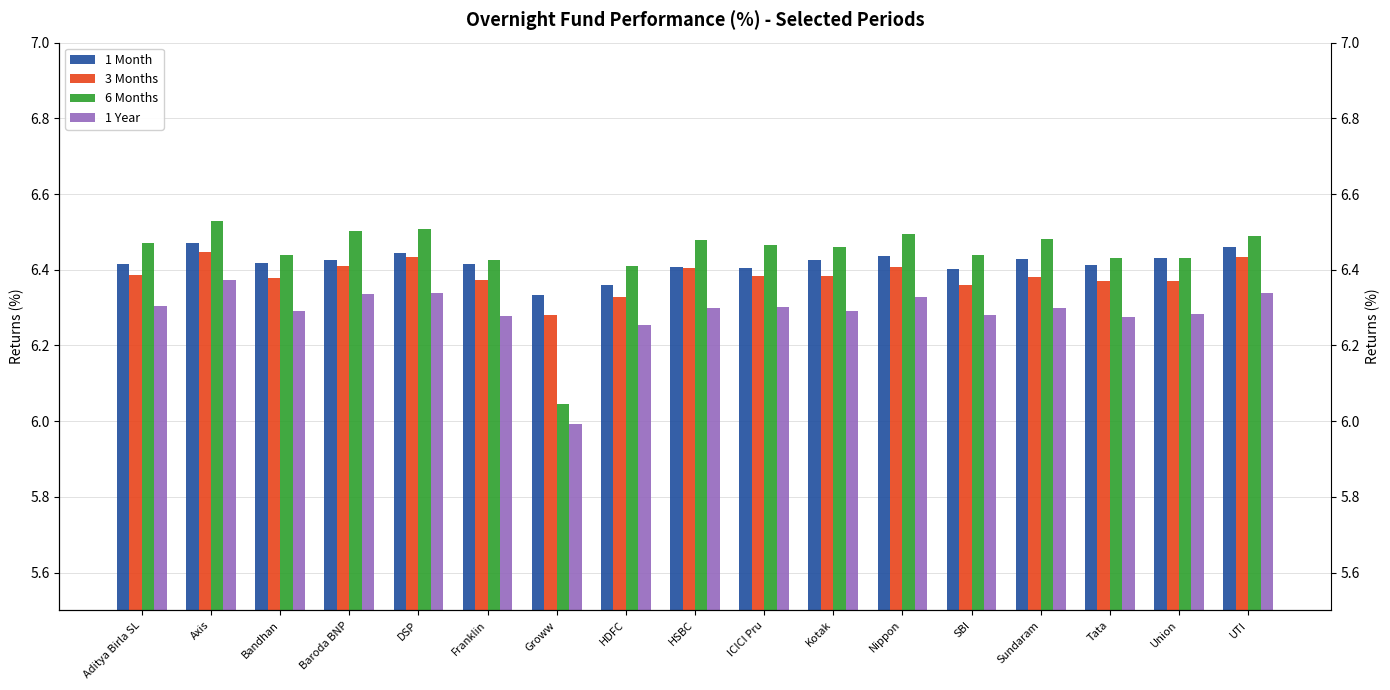

Between Bandhan and HSBC, which series saw the biggest shift?

6 Months